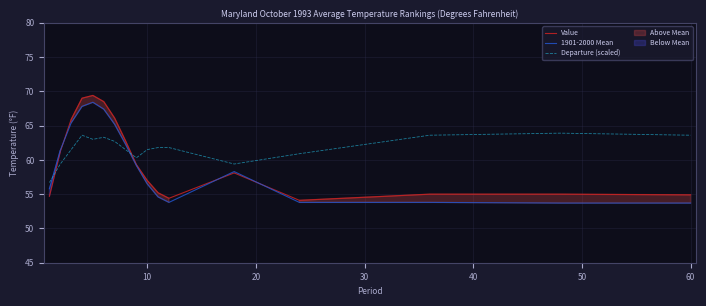

Which series ends up on top after the final intersection of Departure (scaled) and Value?

Departure (scaled)